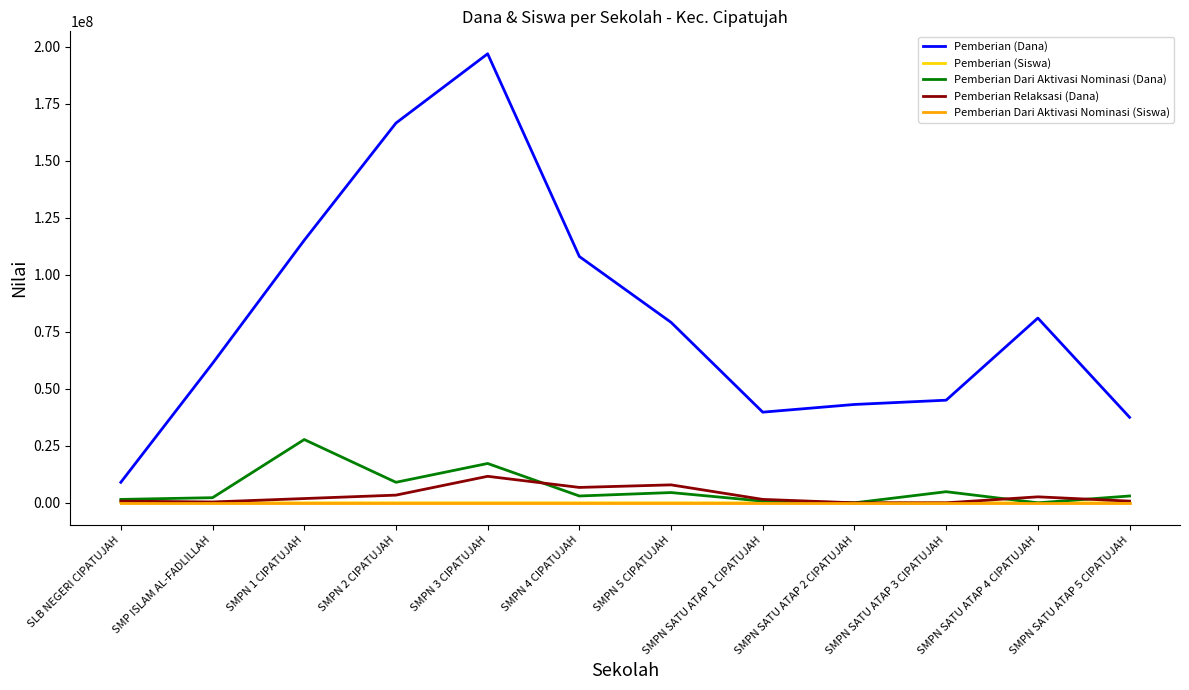

Which series has the largest range (max minus min)?

Pemberian (Dana)